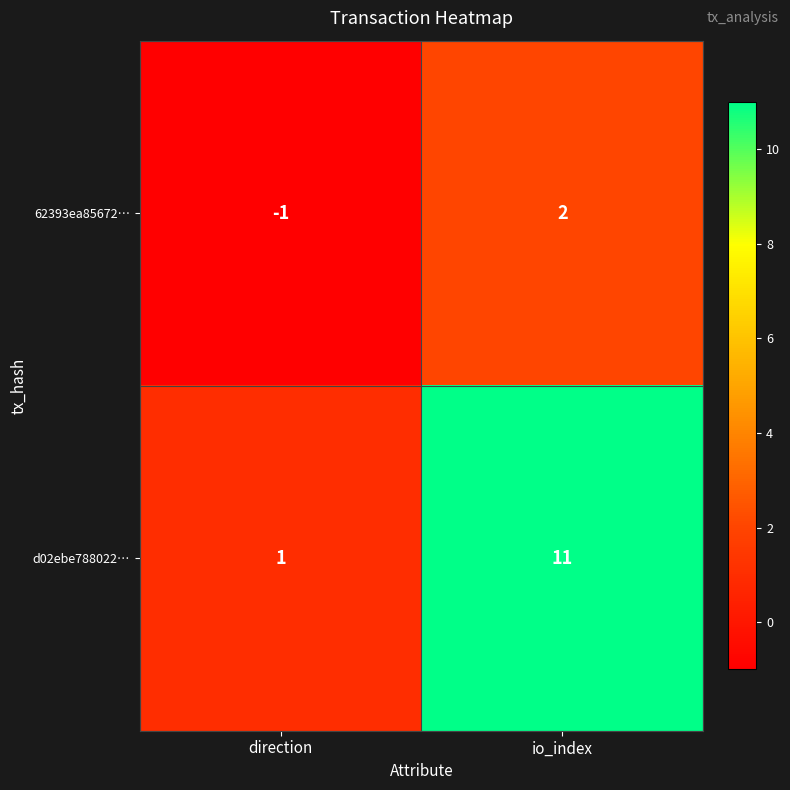

Reading left to right, transcribe all the data shown in this chart.

62393ea85672…: direction=-1	io_index=2
d02ebe788022…: direction=1	io_index=11